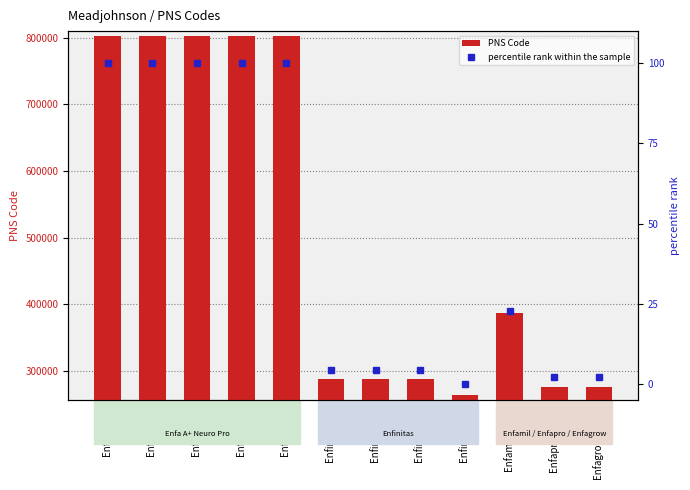

What is the average value of the PNS Code series?

506141